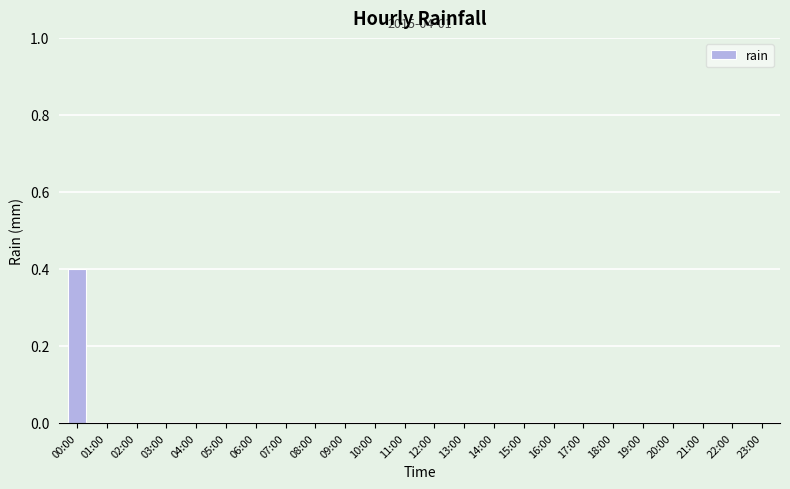

At which category does the chart reach its peak across all series?

00:00